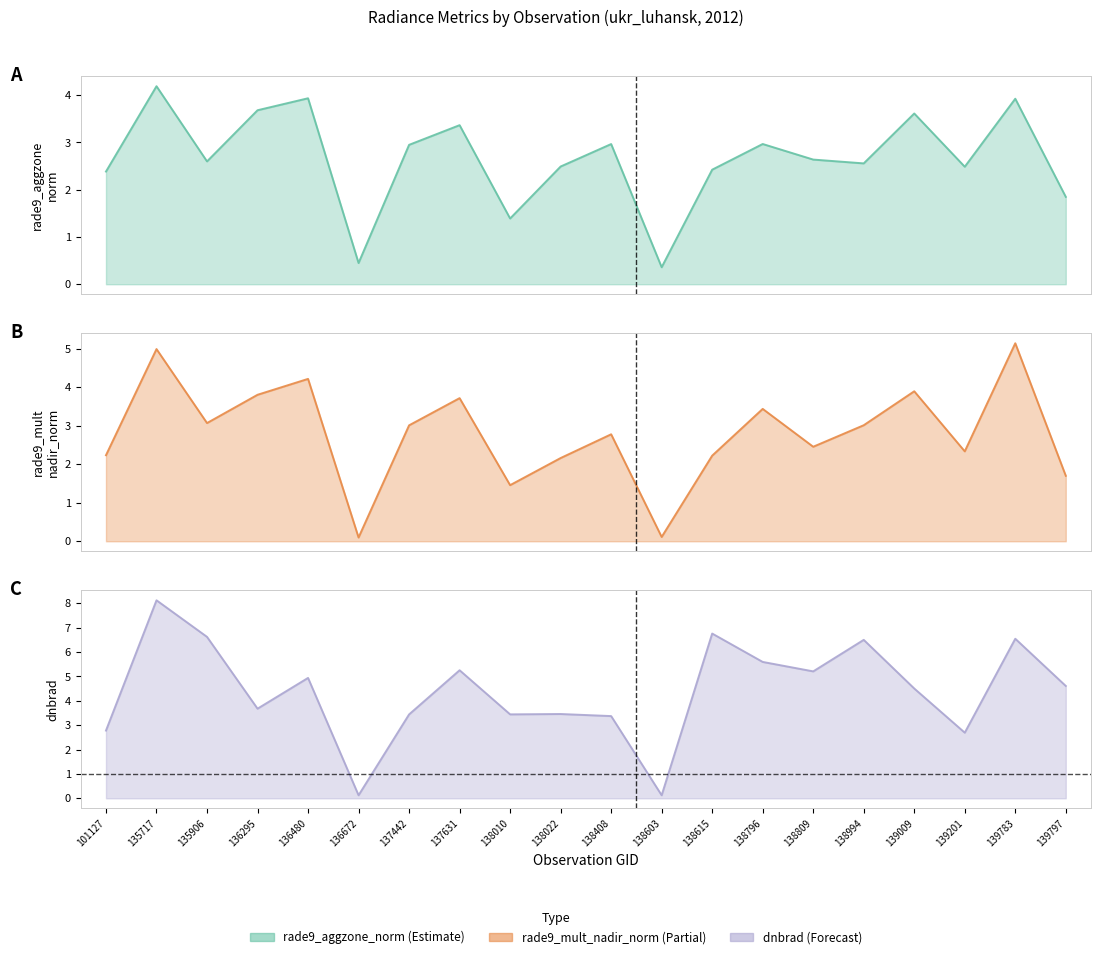

Between 135906 and 138010, which is larger?

135906